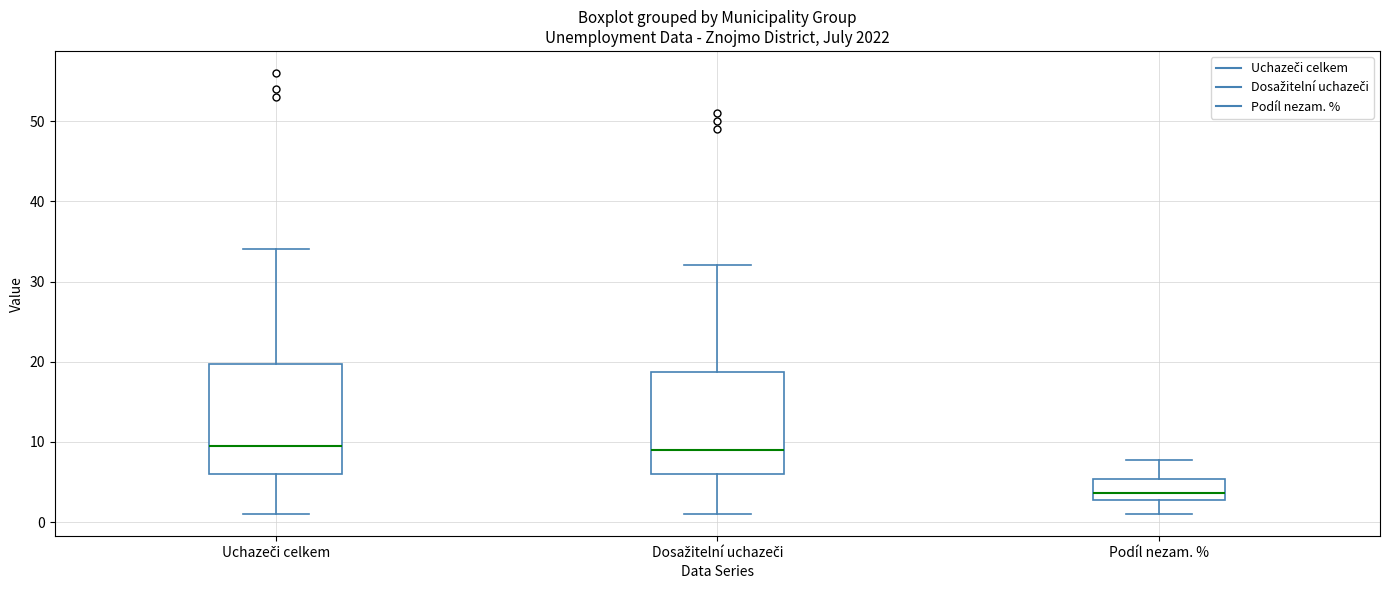

Reading left to right, transcribe this box plot: for each box, give where its median line is, the range the box spans, and where its two whiskers end, as read against the y-axis. The values are not printed on the chart, so give them approximately, as read against the axis.

Uchazeči celkem: median 10, box 6 to 20, whiskers 1 to 34
Dosažitelní uchazeči: median 9, box 6 to 19, whiskers 1 to 32
Podíl nezam. %: median 4, box 3 to 5, whiskers 1 to 8